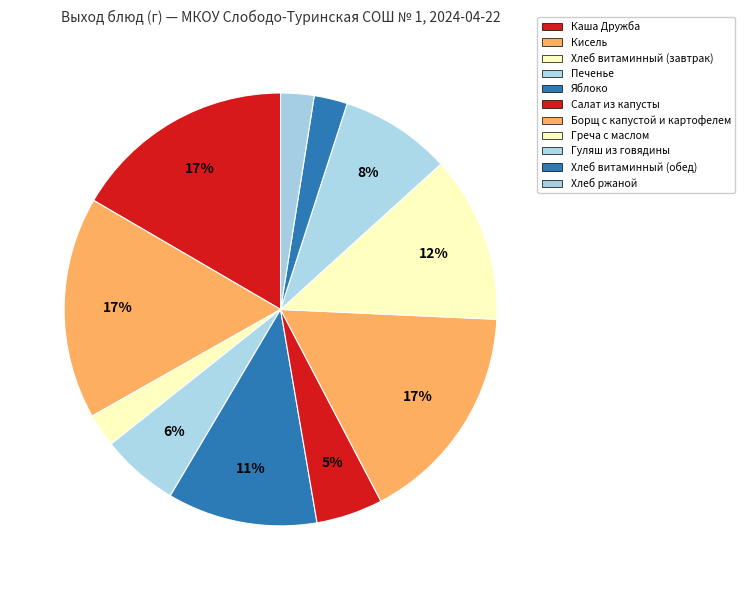

To the nearest percent, what percentage of the pie is Борщ с капустой и картофелем?

17%